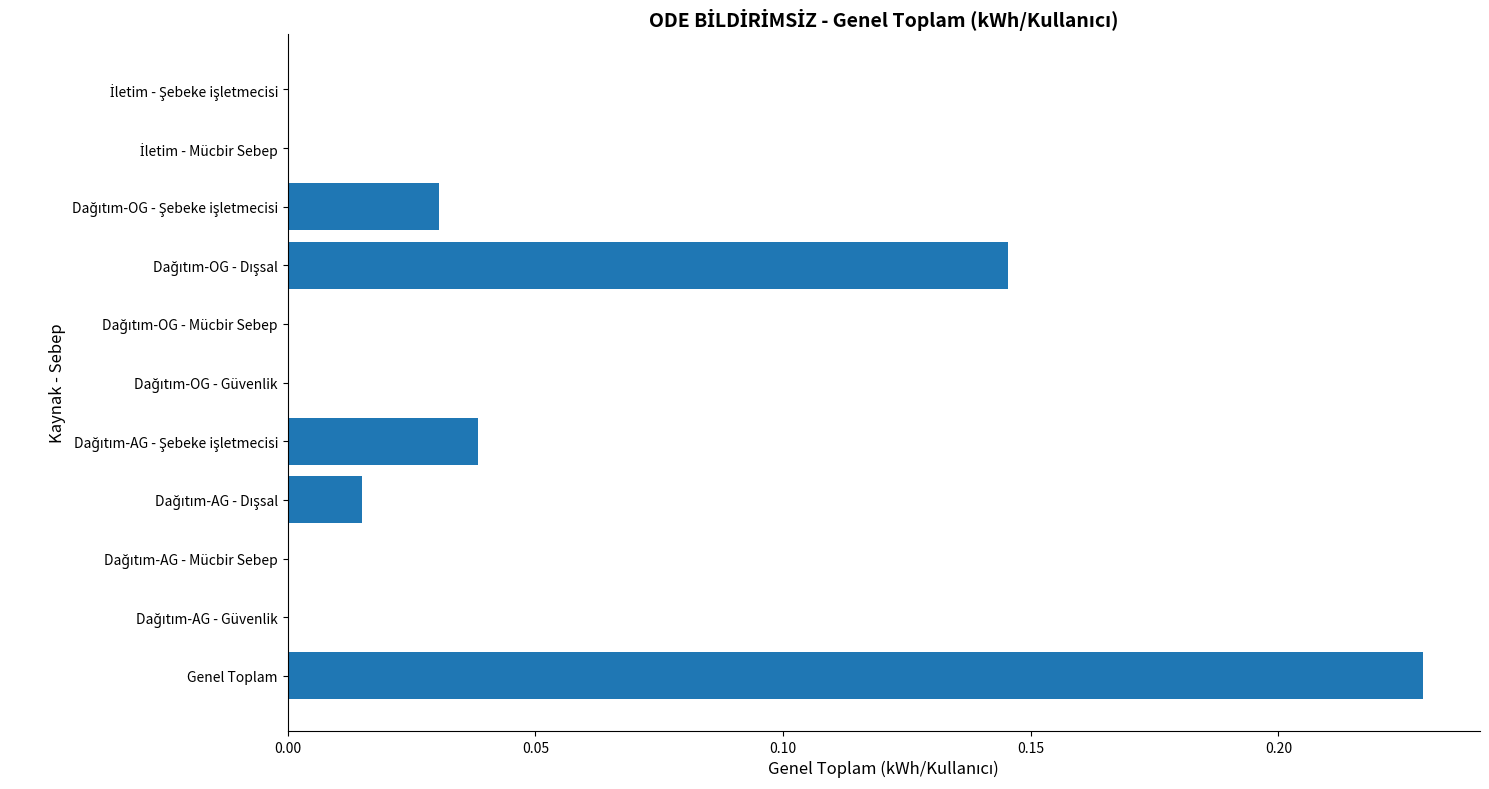

What is the sum of all values?

0.5